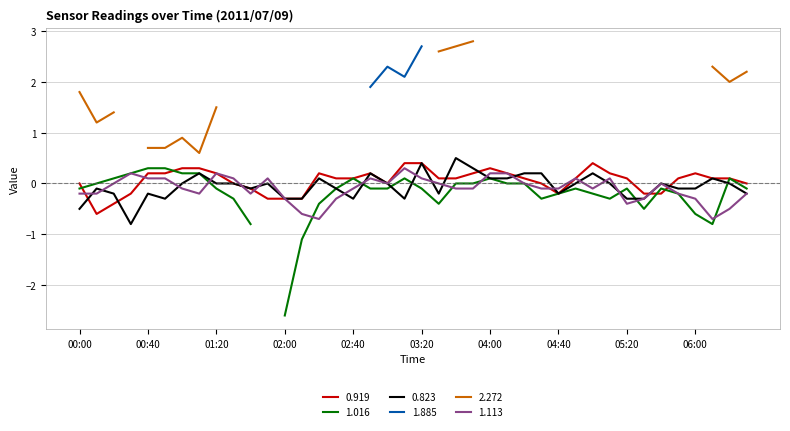

How many data points does each series have?

40